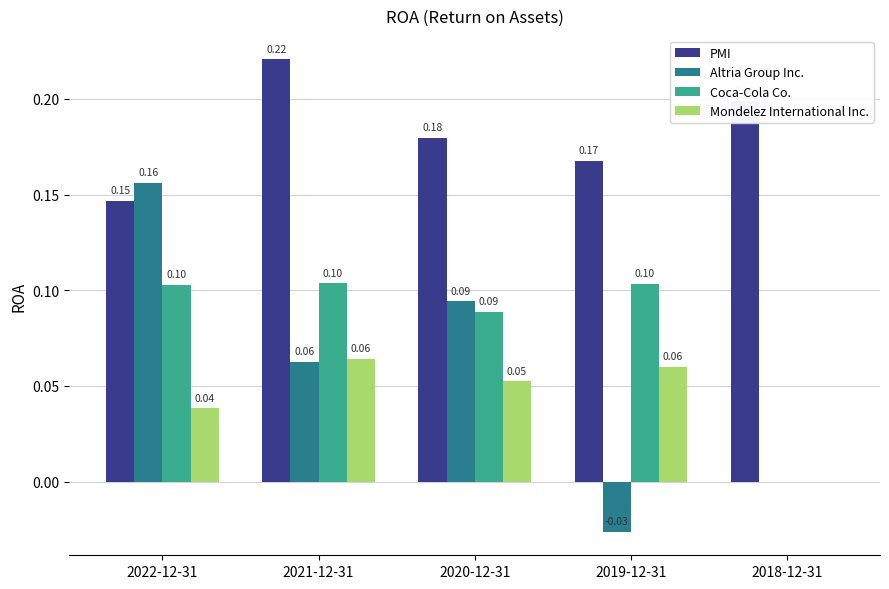

Is the value of Coca-Cola Co. at 2021-12-31 greater than the value of Altria Group Inc. at 2020-12-31?

Yes